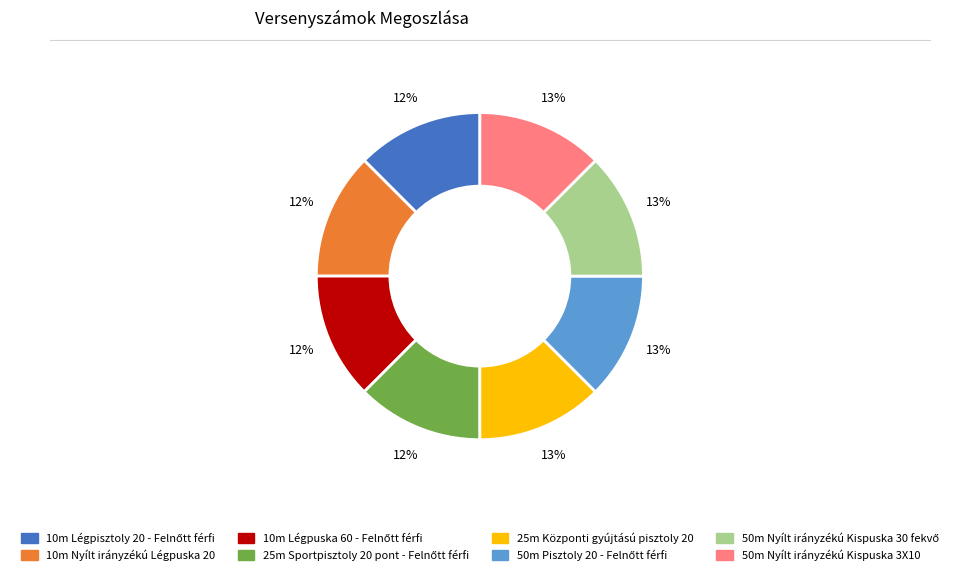

Is there any slice that represents more than half of the pie?

No